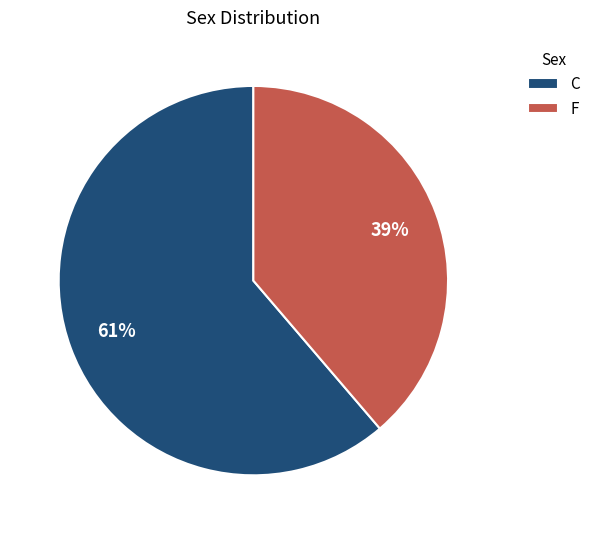

Does C represent more than half of the total?

Yes